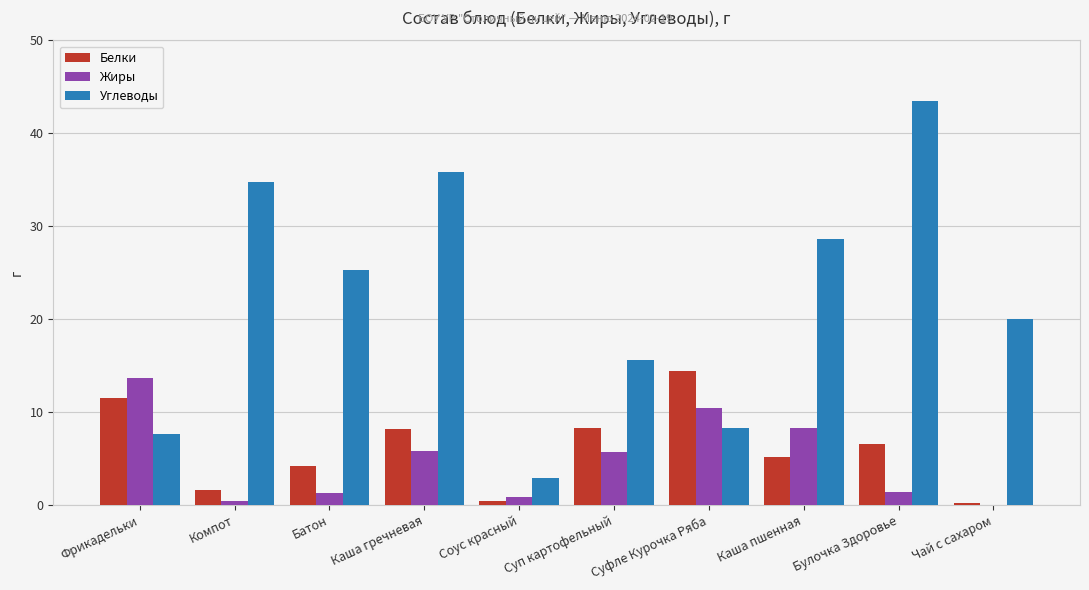

The Белки series shows 3.1 at Булочка Здоровье. True or false?

False